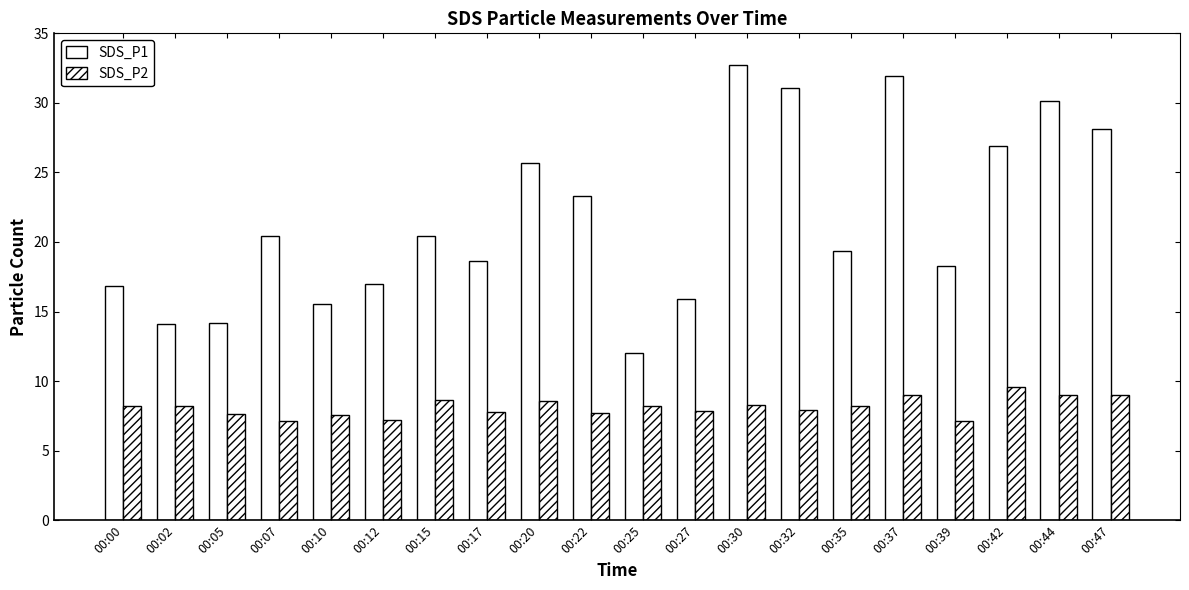

Reading left to right, extract all data points from this chart.

SDS_P1: 00:00=16.9	00:02=14.1	00:05=14.2	00:07=20.4	00:10=15.5	00:12=17.0	00:15=20.4	00:17=18.6	00:20=25.7	00:22=23.3	00:25=12.0	00:27=15.9	00:30=32.7	00:32=31.1	00:35=19.3	00:37=31.9	00:39=18.3	00:42=26.9	00:44=30.2	00:47=28.1
SDS_P2: 00:00=8.2	00:02=8.2	00:05=7.6	00:07=7.1	00:10=7.5	00:12=7.2	00:15=8.6	00:17=7.8	00:20=8.6	00:22=7.7	00:25=8.2	00:27=7.8	00:30=8.3	00:32=7.9	00:35=8.2	00:37=9.0	00:39=7.1	00:42=9.6	00:44=9.0	00:47=9.0